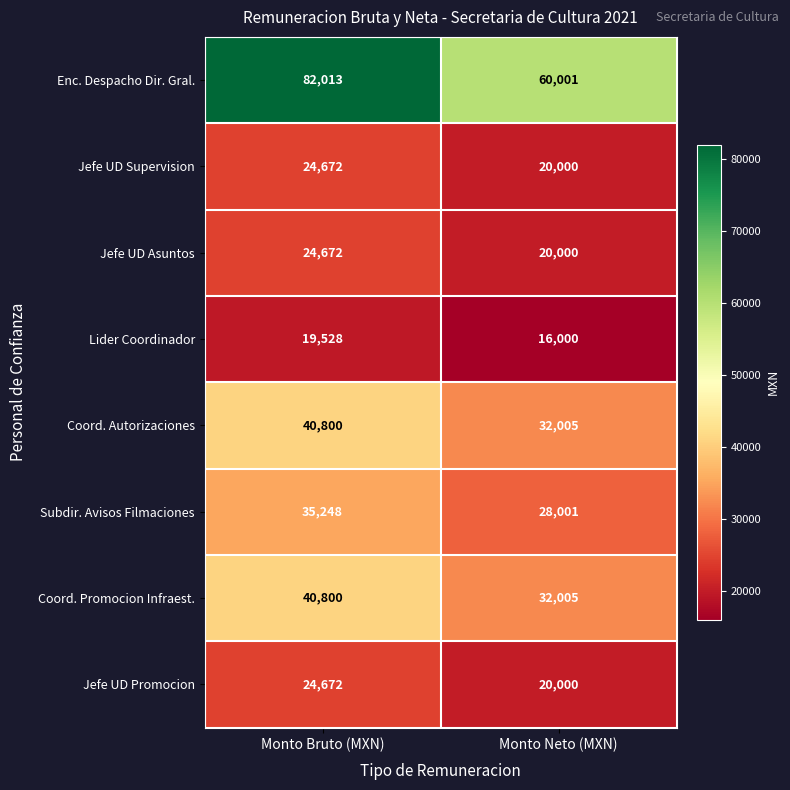

What is the spread (max minus min) of values at Monto Neto (MXN)?

44001